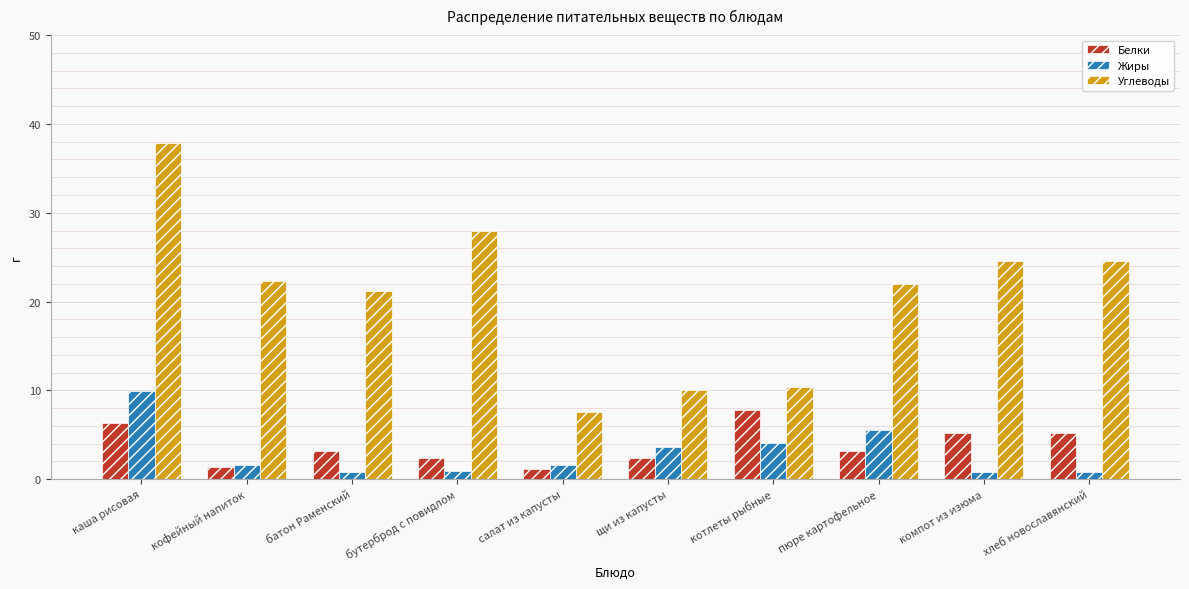

Is the value of Жиры at каша рисовая greater than the value of Углеводы at каша рисовая?

No